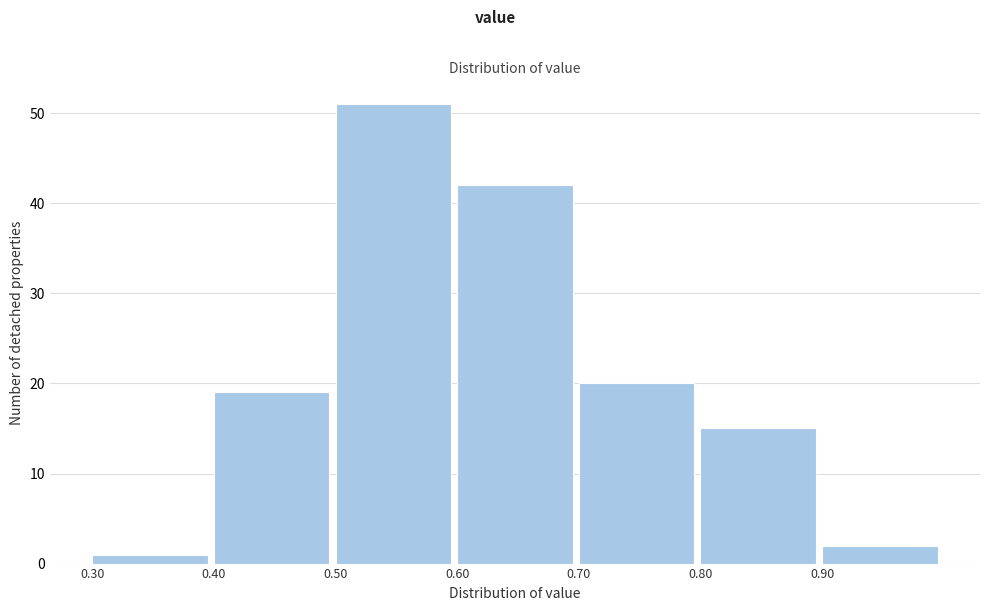

Reading left to right, transcribe all the data shown in this chart.

1	19	51	42	20	15	2